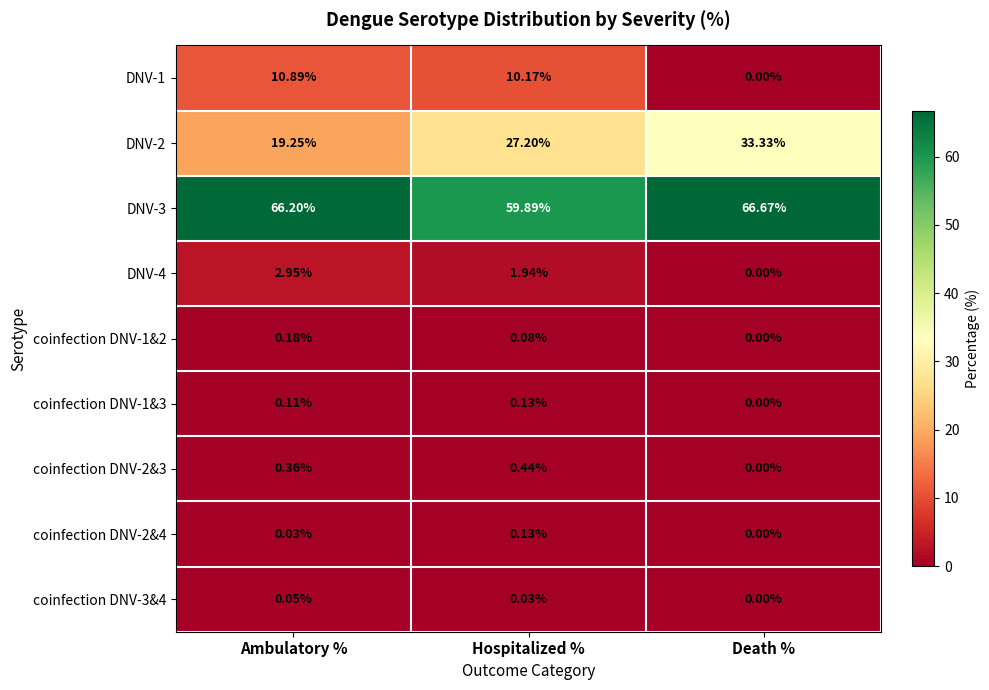

Where is DNV-3 nearest to the value 63?

Hospitalized %